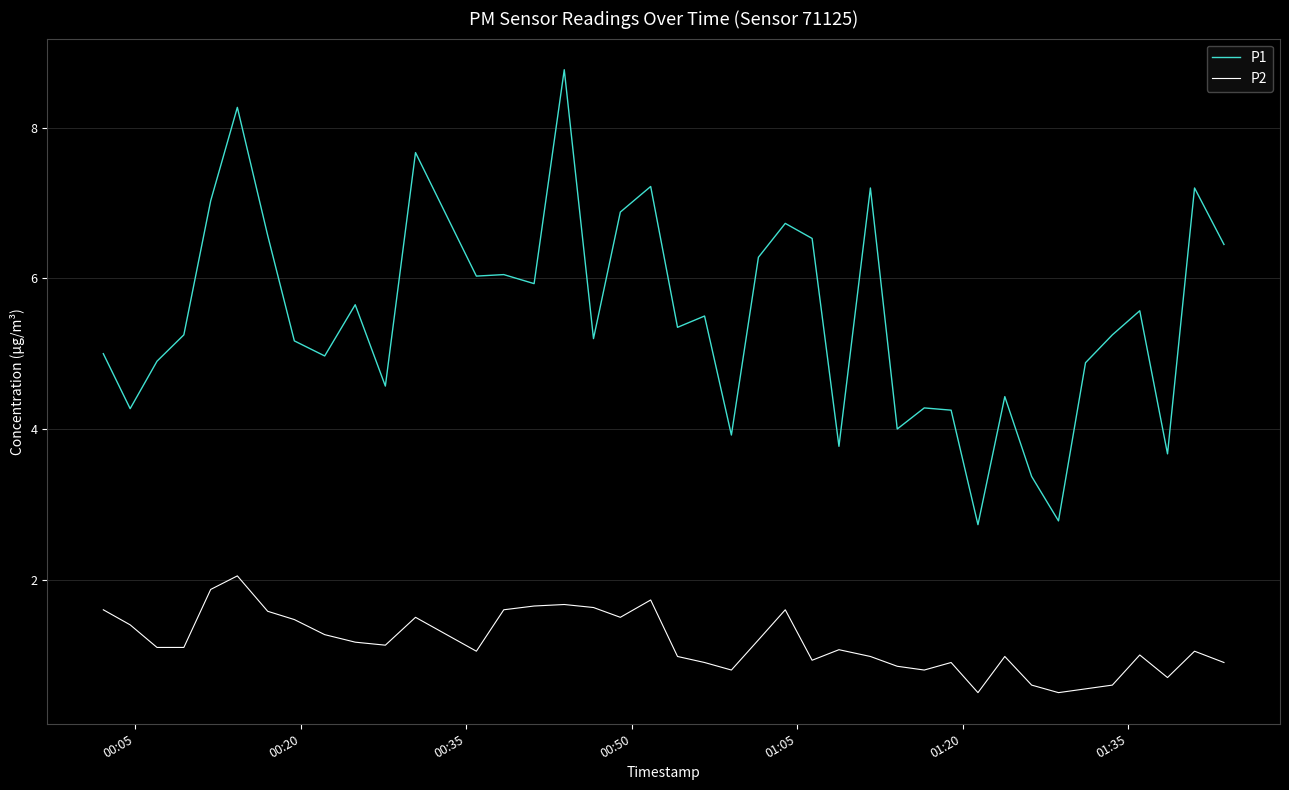

Rank the series by their average value, from lowest to highest.

P2, P1